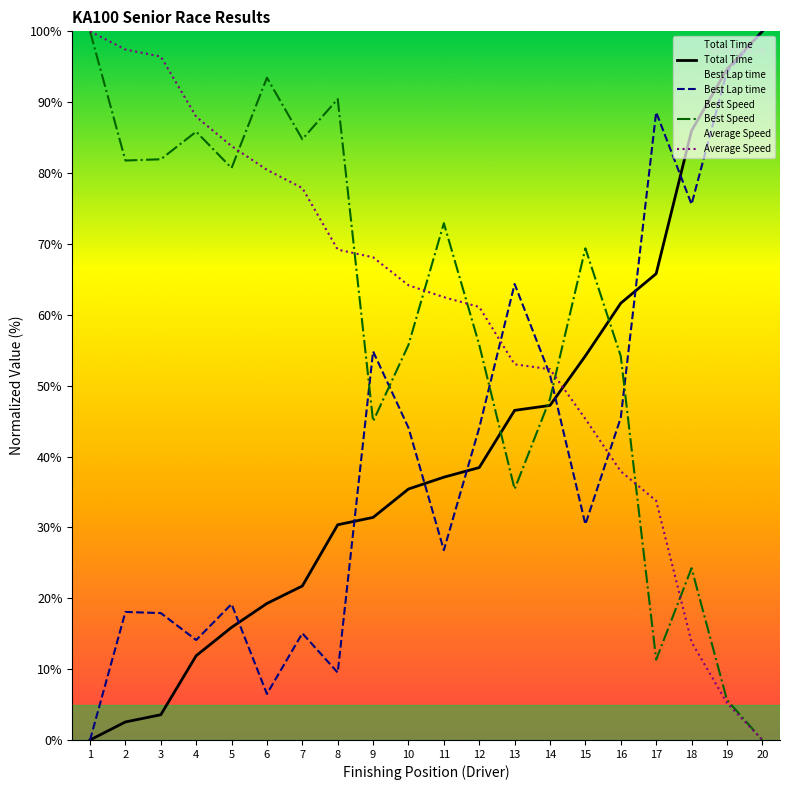

The Best Lap time series shows 108.1 at 13. True or false?

False